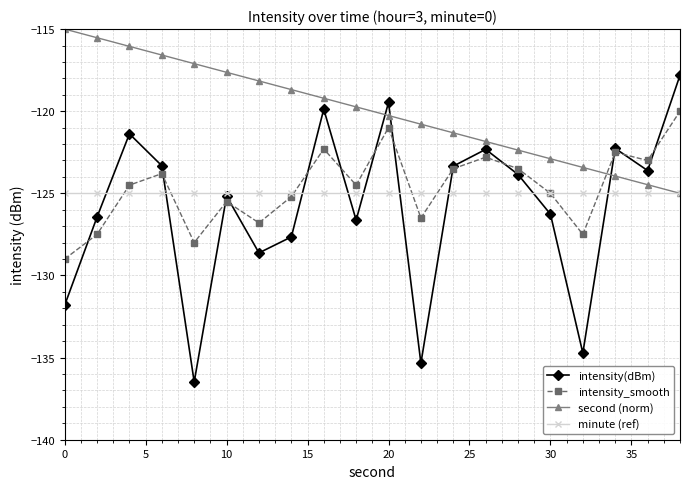

How many times do second (norm) and intensity(dBm) cross each other?

3